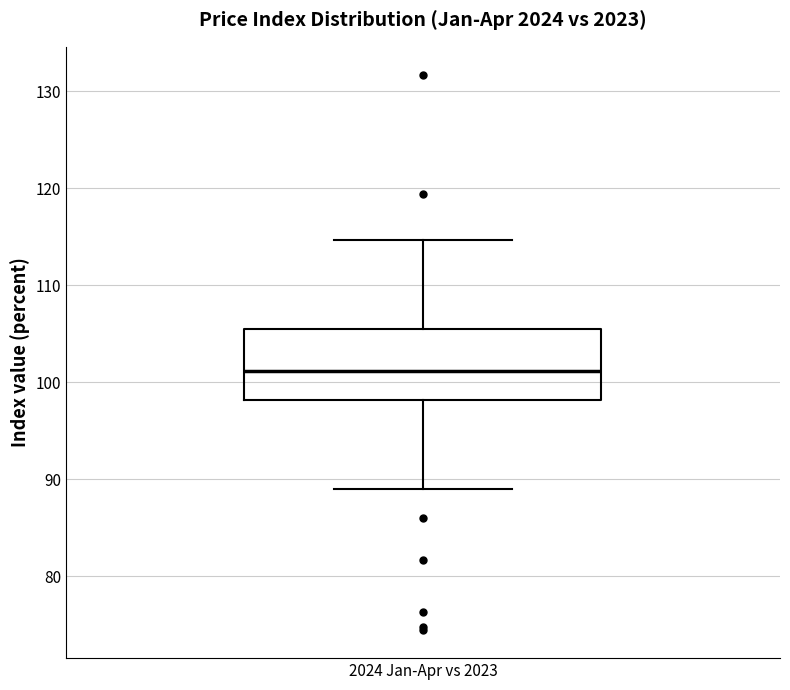

Where does the lower whisker of the box for 2024 Jan-Apr vs 2023 end on the y-axis? The values are not printed on the chart, so give them approximately, as read against the axis.

89